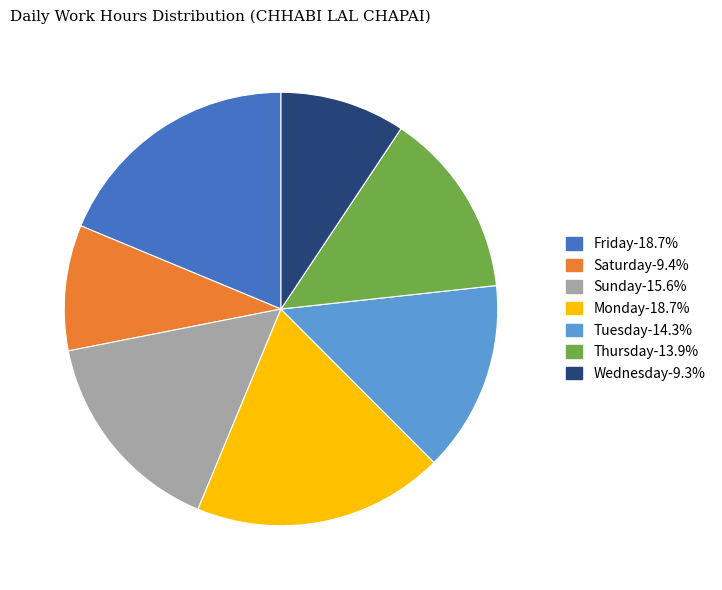

Is there any slice that represents more than half of the pie?

No